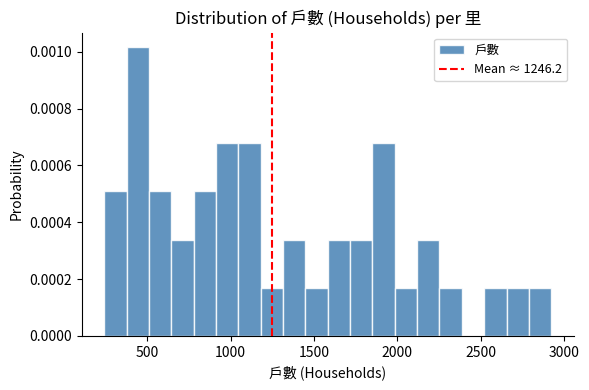

Around what value on the x-axis is the tallest bar? Give the approximate position of its centre, as read against the axis.

450